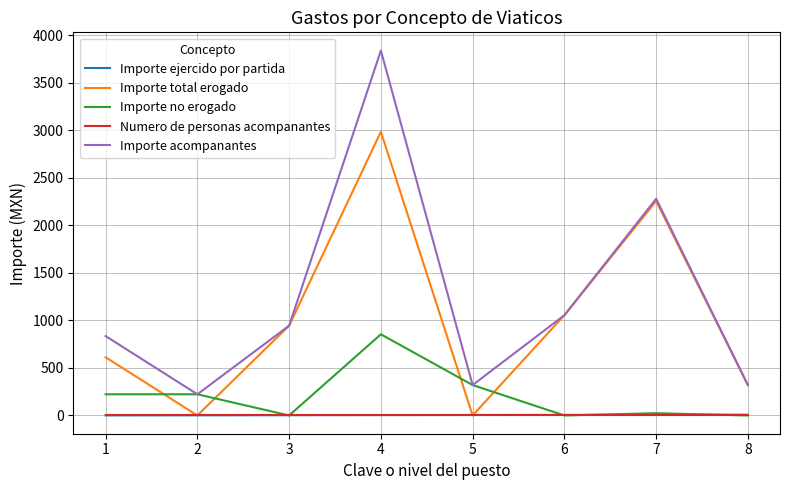

Which series has the widest spread of values?

Importe acompanantes